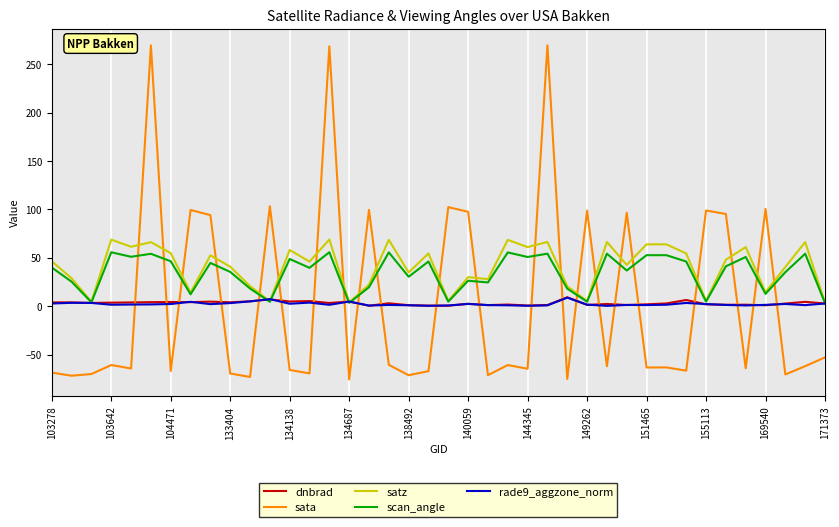

What is the greatest value displayed?

269.4